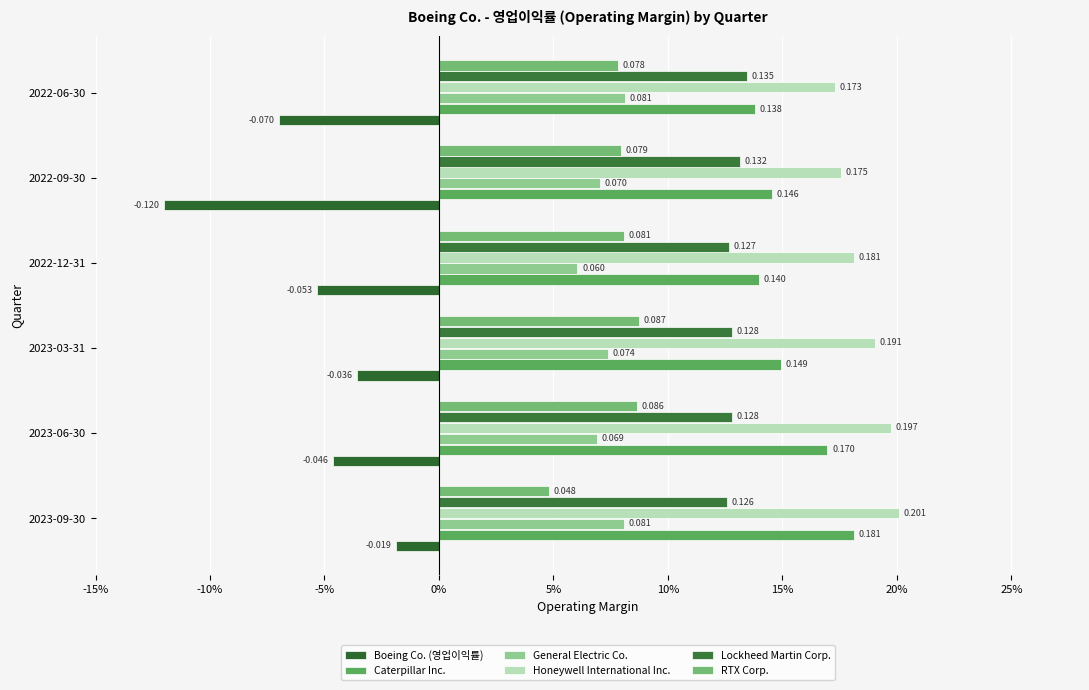

Rank the series by their maximum value, from lowest to highest.

Boeing Co. (영업이익률), General Electric Co., RTX Corp., Lockheed Martin Corp., Caterpillar Inc., Honeywell International Inc.